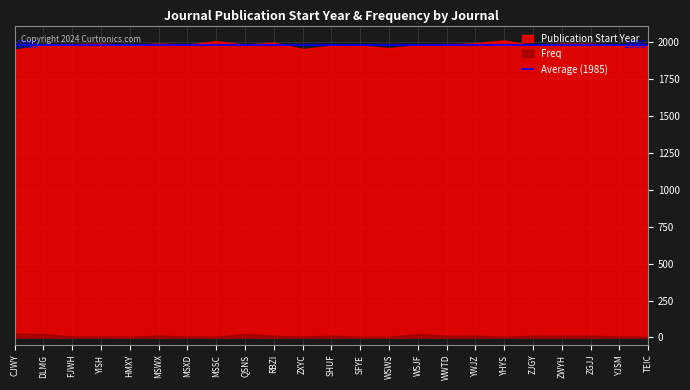

Where is Freq nearest to the value 14?

MSWX